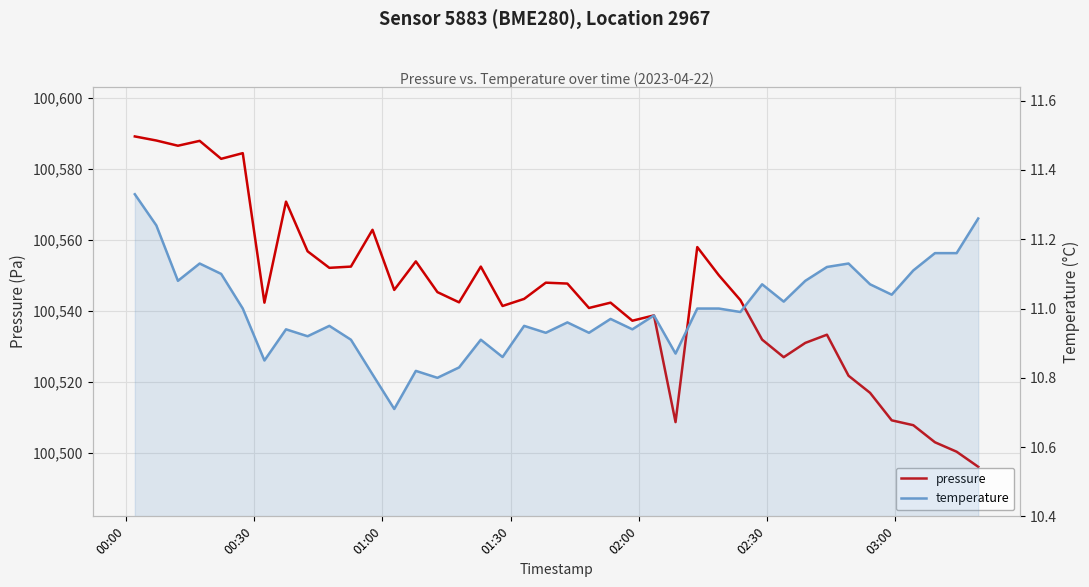

Does the chart display data point markers on the line(s)?

No